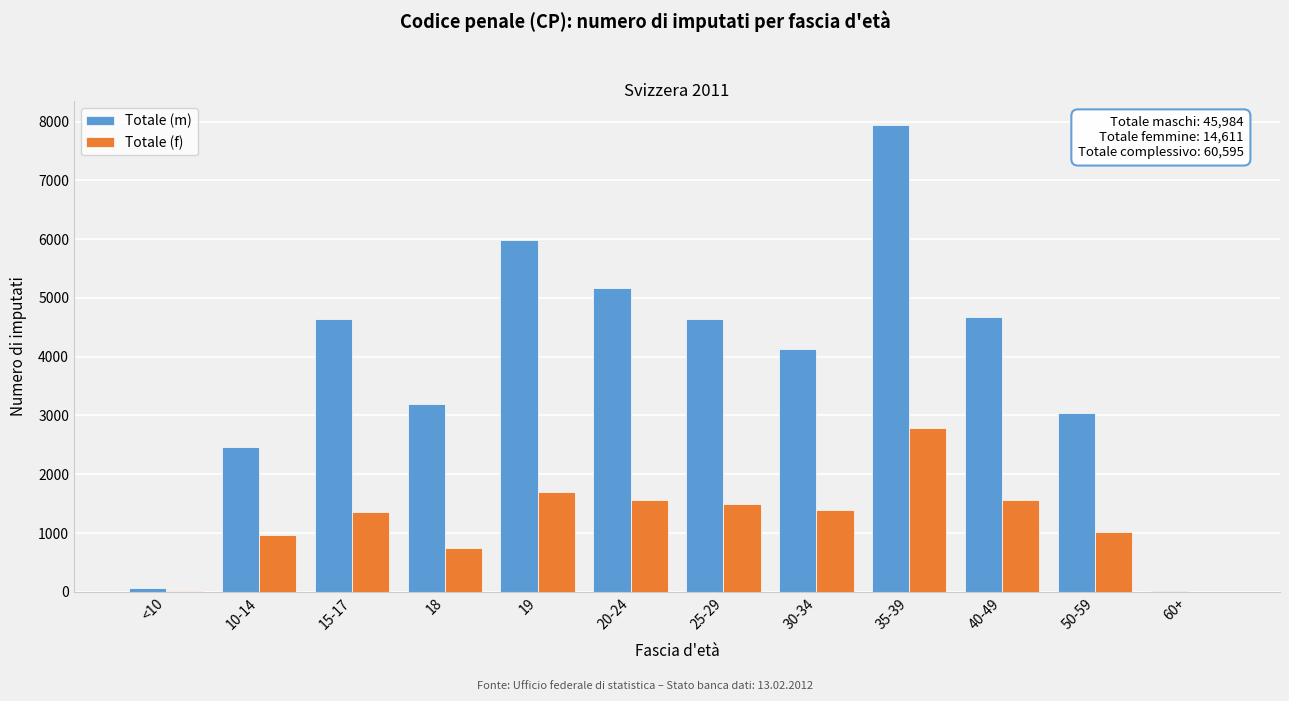

The value of Totale (f) at 19 is 1698. True or false?

True